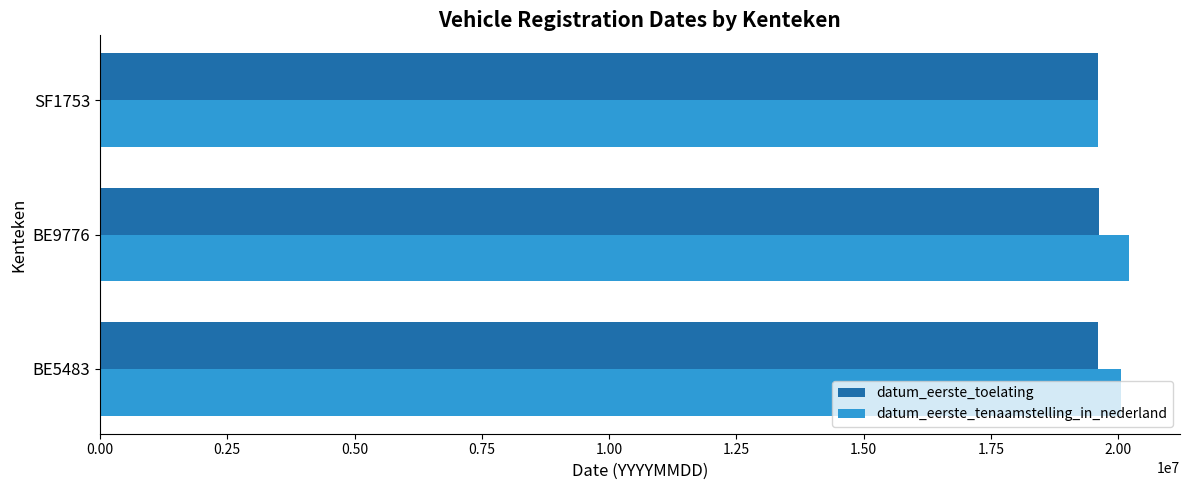

List the series in order of their overall mean, highest first.

datum_eerste_tenaamstelling_in_nederland, datum_eerste_toelating